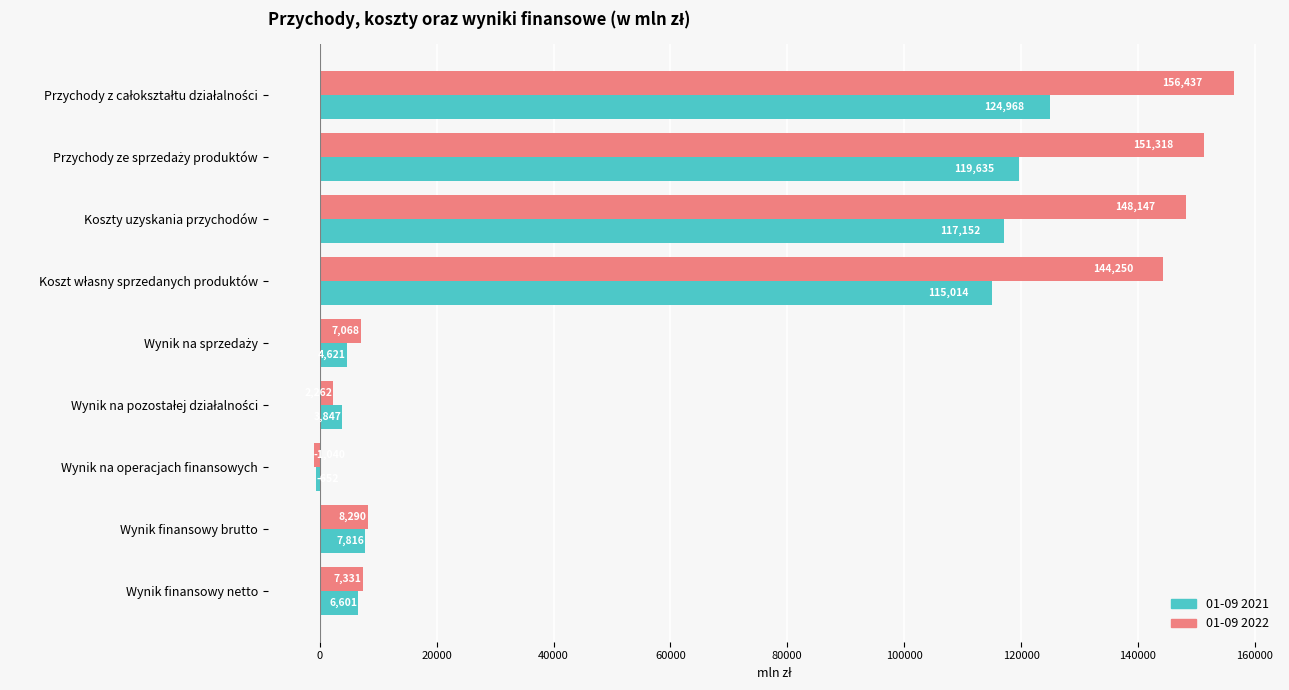

What is the maximum value shown in the chart?

156437.1